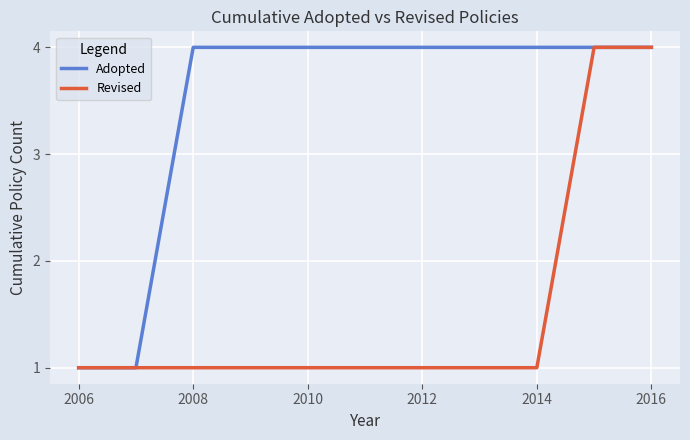

Which series has the largest total across all categories?

Adopted